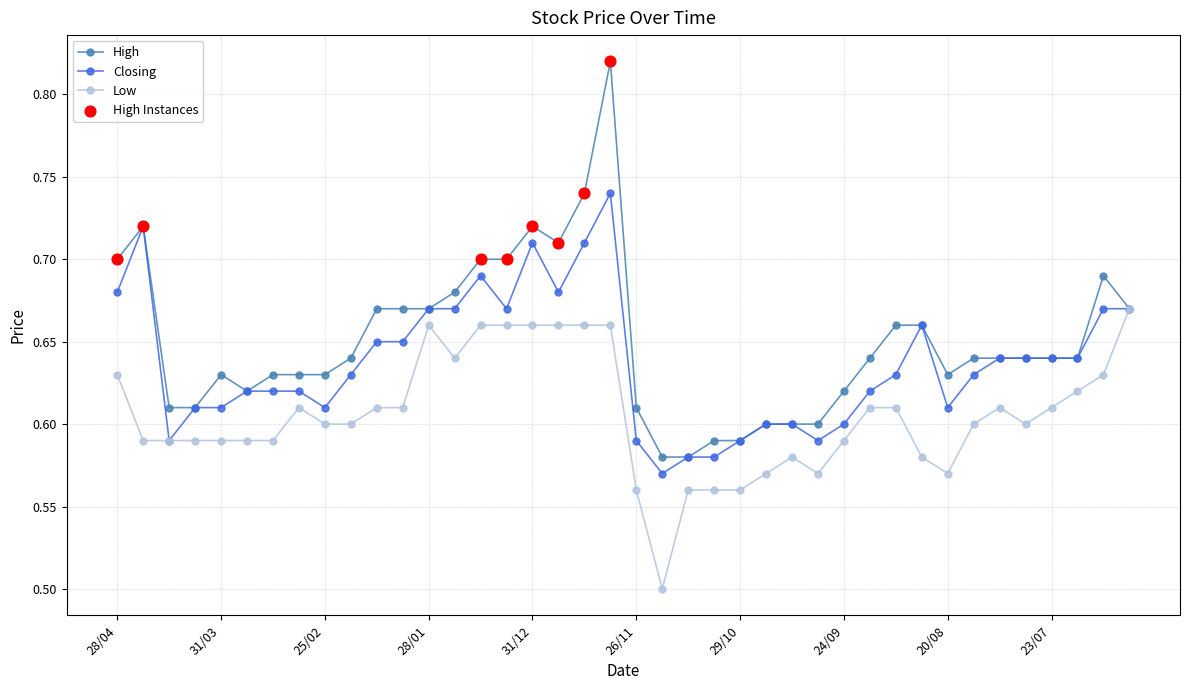

Which series has the largest range (max minus min)?

High